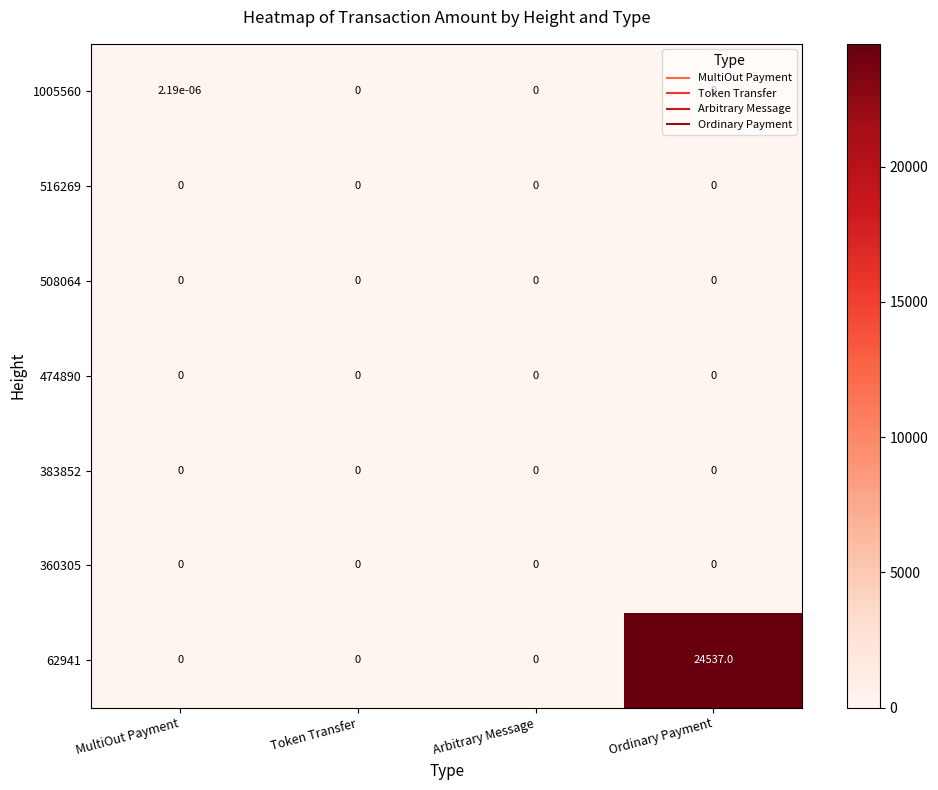

The 360305 series shows 0.0 at Arbitrary Message. True or false?

True